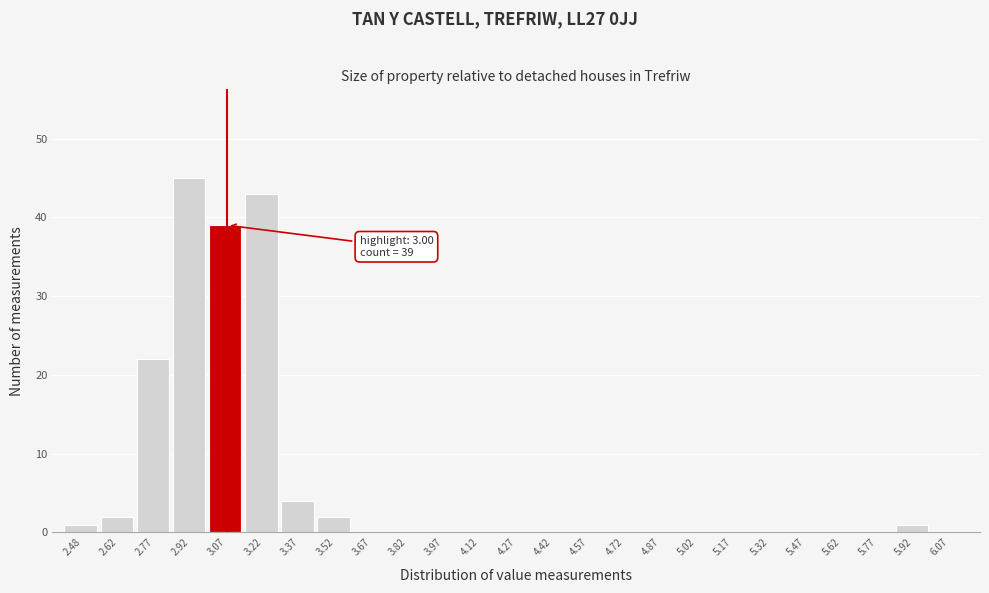

Which range on the x-axis has the tallest bar?

2.85 to 3.00